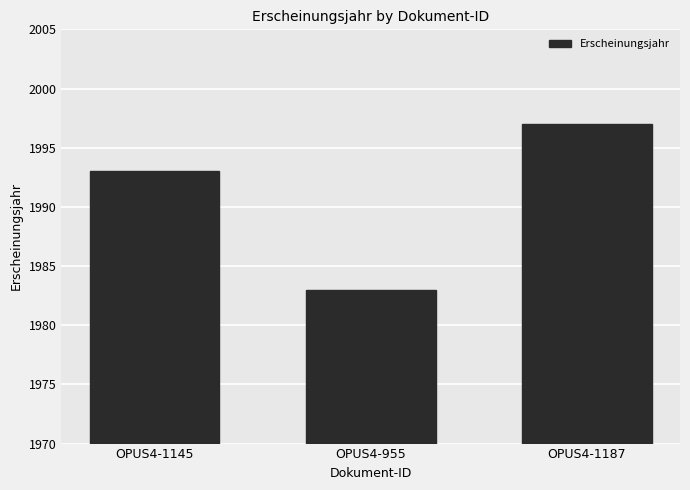

Which category has the highest value across all series?

OPUS4-1187